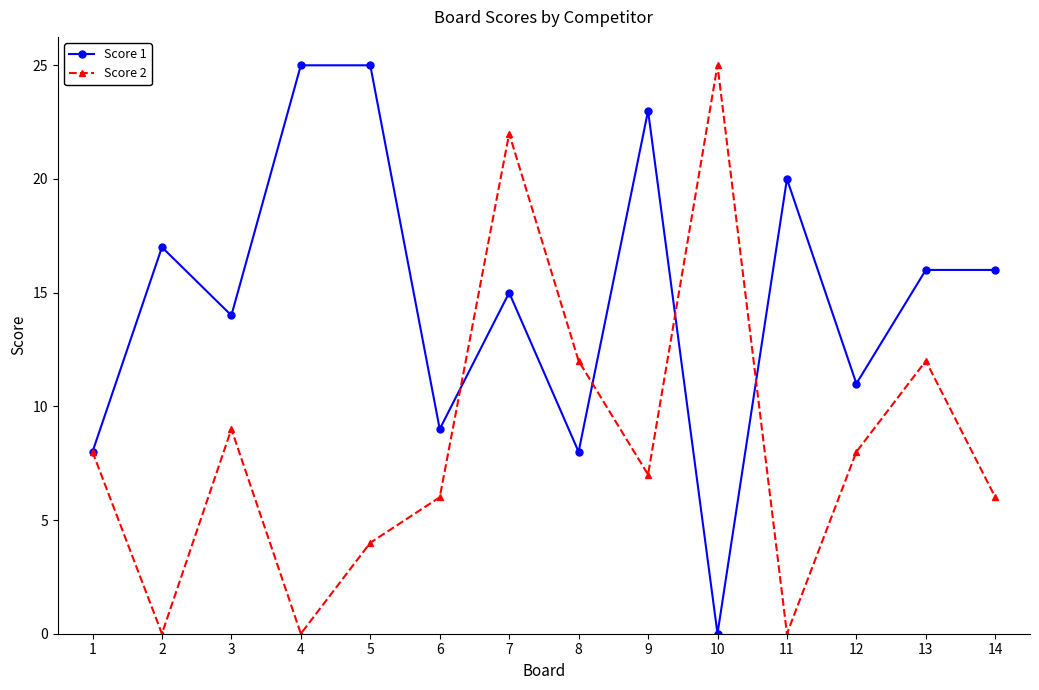

What is the difference between the Score 1 values at 7 and 5?

10